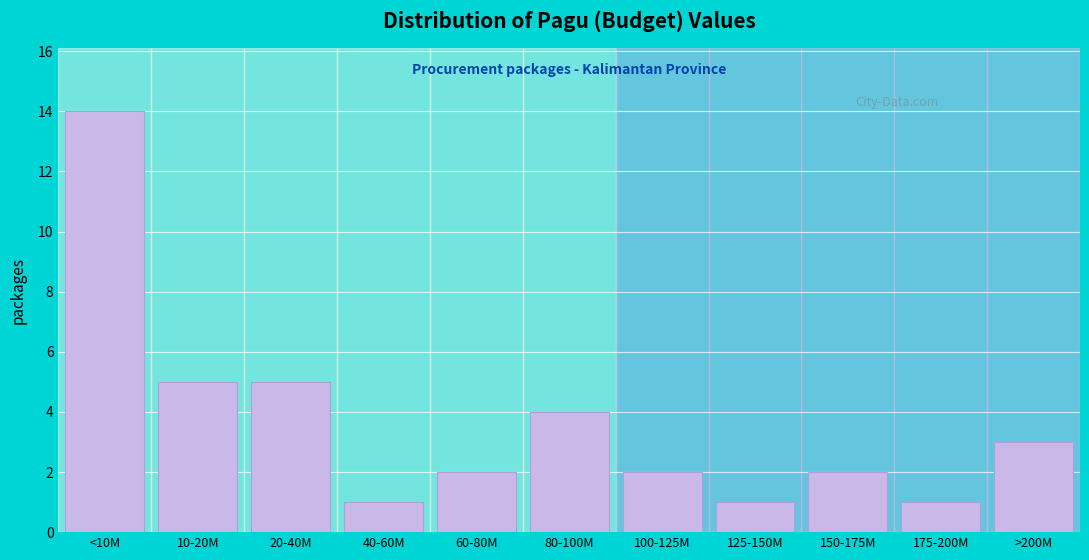

Reading left to right, list all the values displayed in this chart.

<10M=14	10-20M=5	20-40M=5	40-60M=1	60-80M=2	80-100M=4	100-125M=2	125-150M=1	150-175M=2	175-200M=1	>200M=3